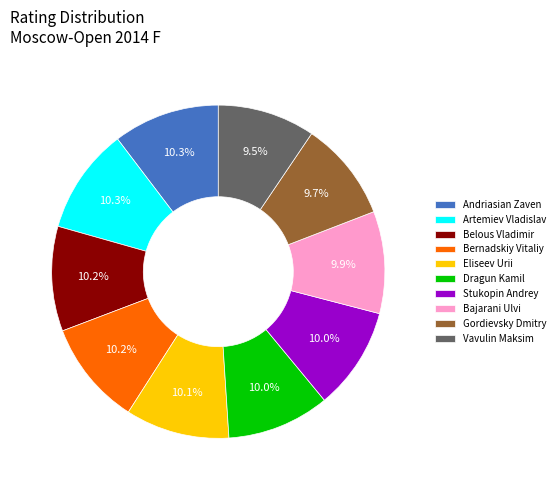

True or false: Eliseev Urii accounts for 10% of the total.

True